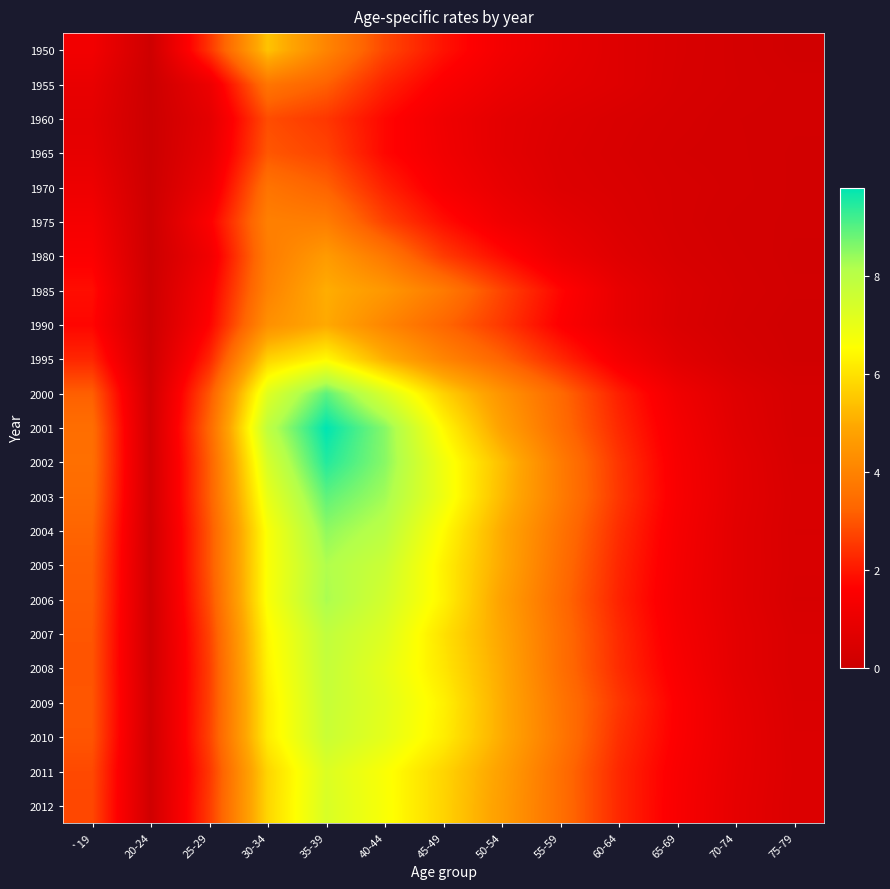

How many series are shown in this chart?

23